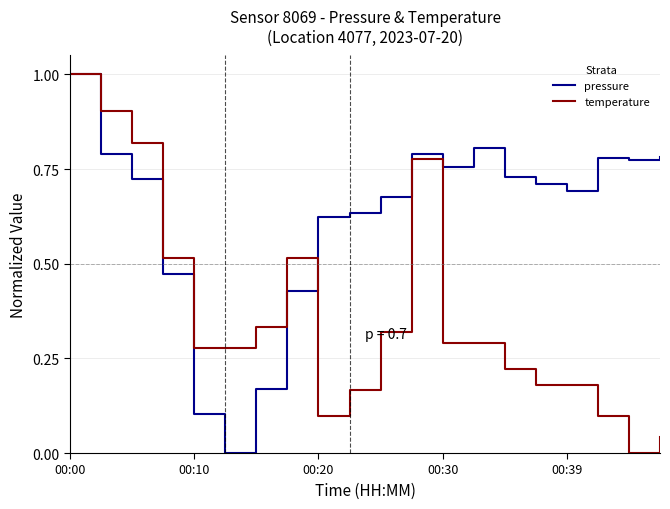

Which series has the largest total across all categories?

pressure